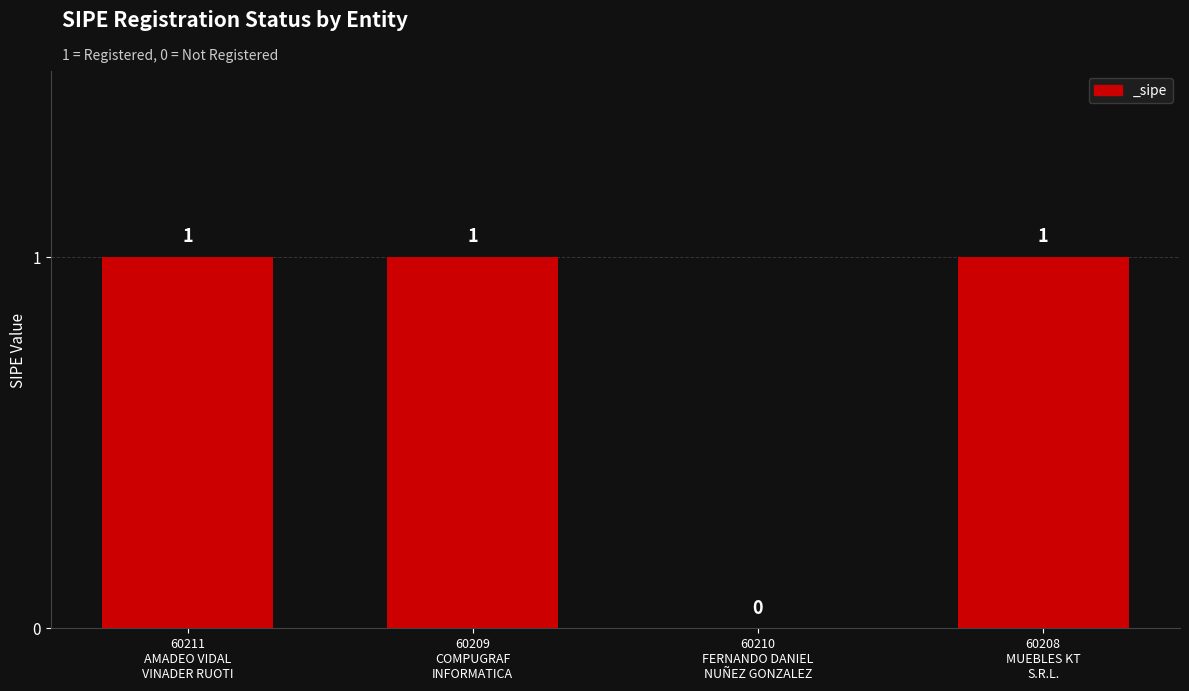

The value at 60209
COMPUGRAF
INFORMATICA is 1. True or false?

True